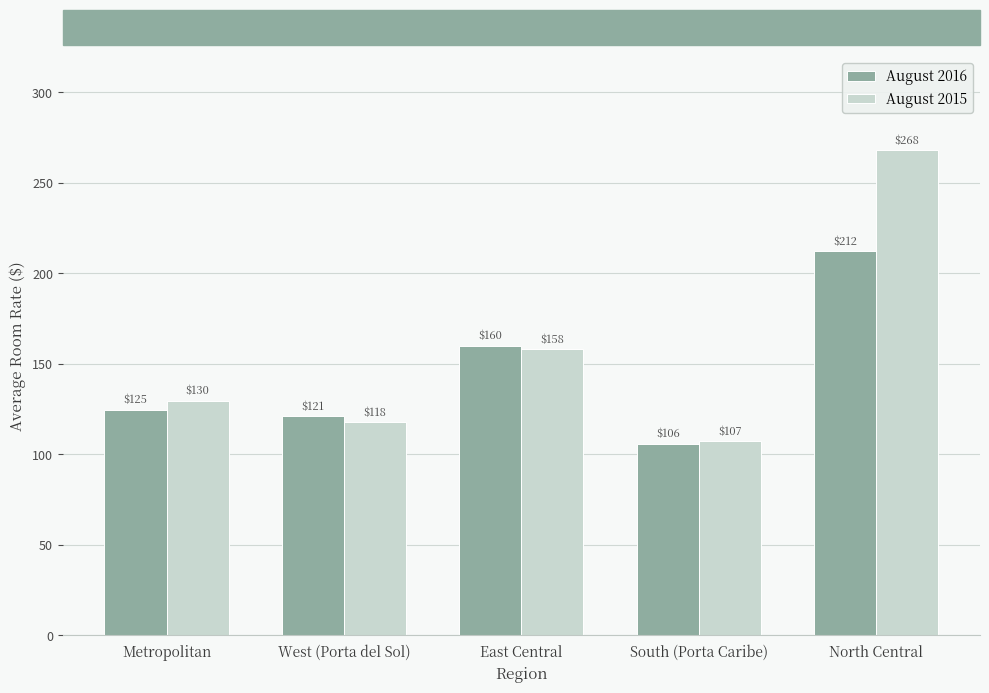

What is the value of the August 2016 bar at the 2nd from the left?

121.1